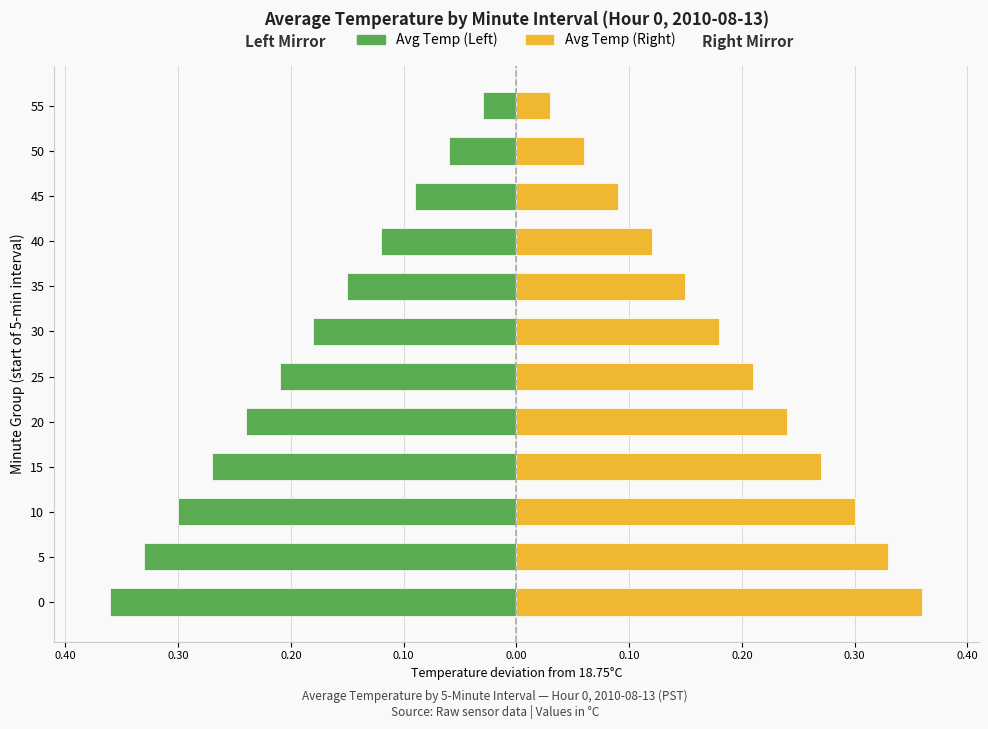

What is the average value of the Avg Temp (Right) series?

0.2